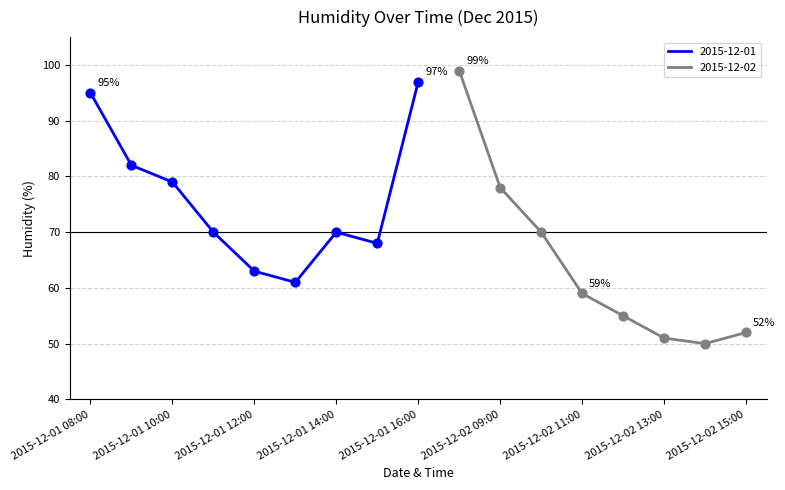

What is the change in value from 2015-12-01 13:00 to 2015-12-02 12:00?

-6